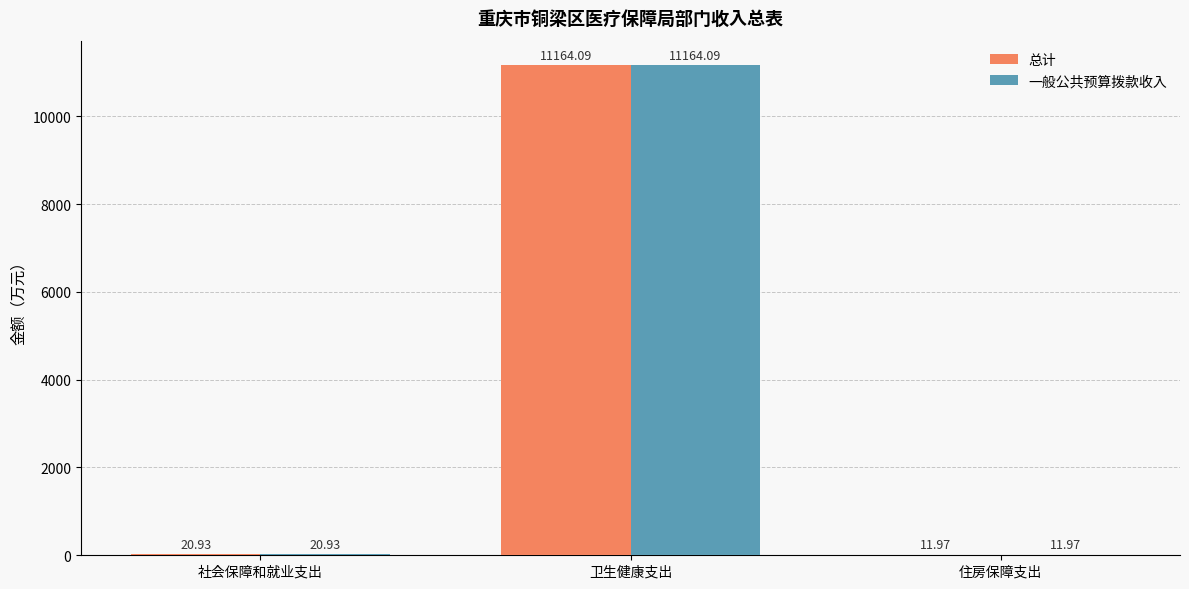

Is it true that 一般公共预算拨款收入 equals 11164.1 at 卫生健康支出?

True